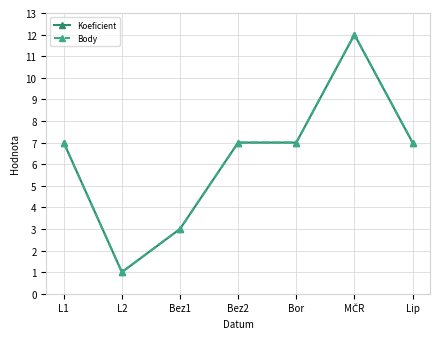

Is it true that Koeficient equals 2 at L1?

False